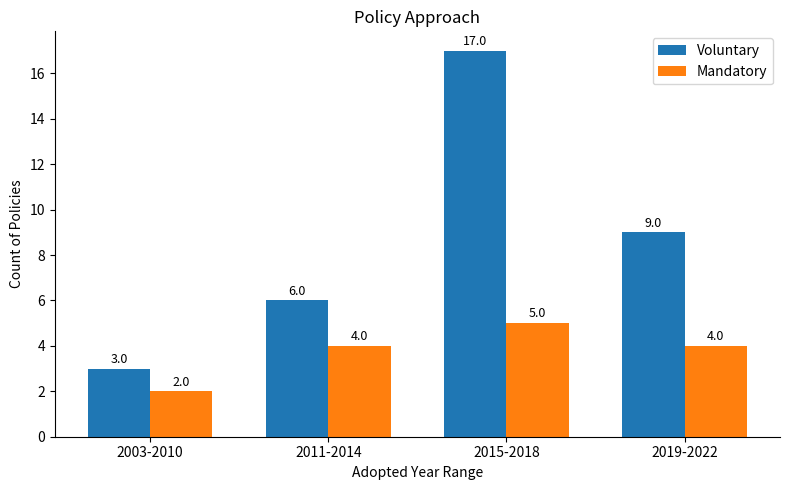

The Mandatory series shows 7 at 2015-2018. True or false?

False